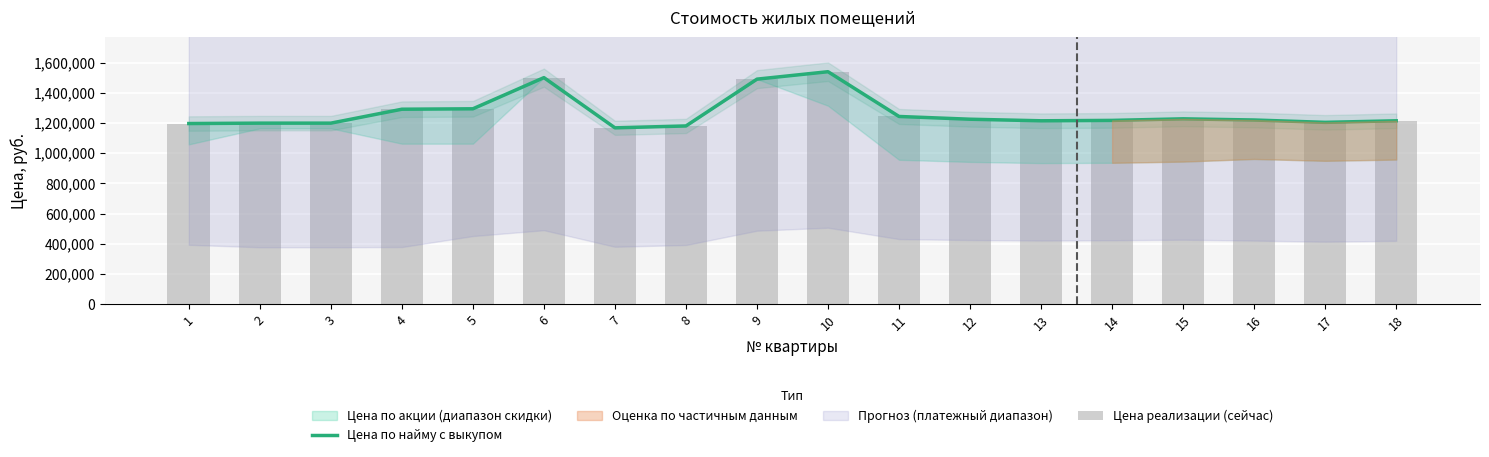

What is the sum of all Цена реализации (сейчас) values?

22817300